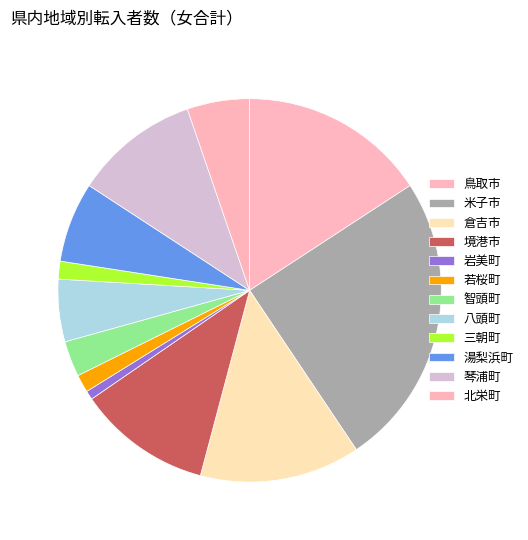

The 琴浦町 slice represents 11% of the pie. True or false?

True